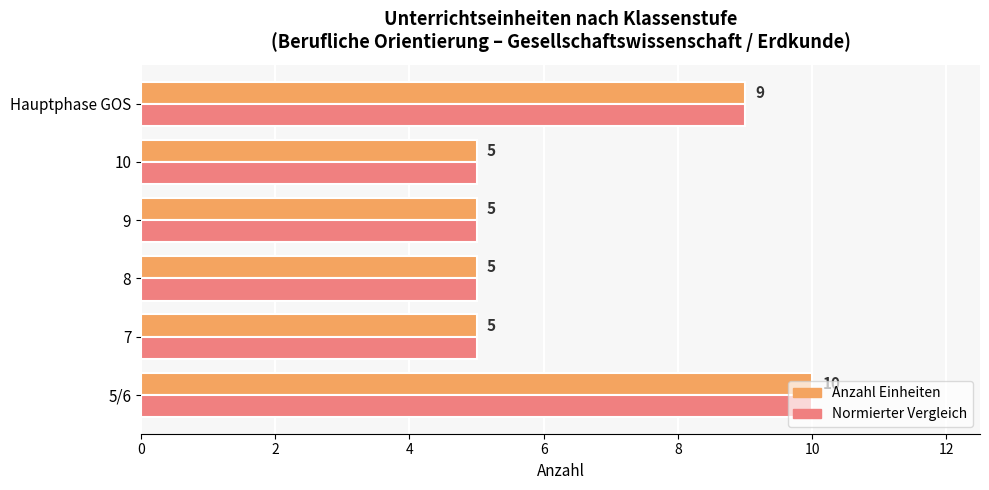

Which label corresponds to the largest value in the chart?

5/6